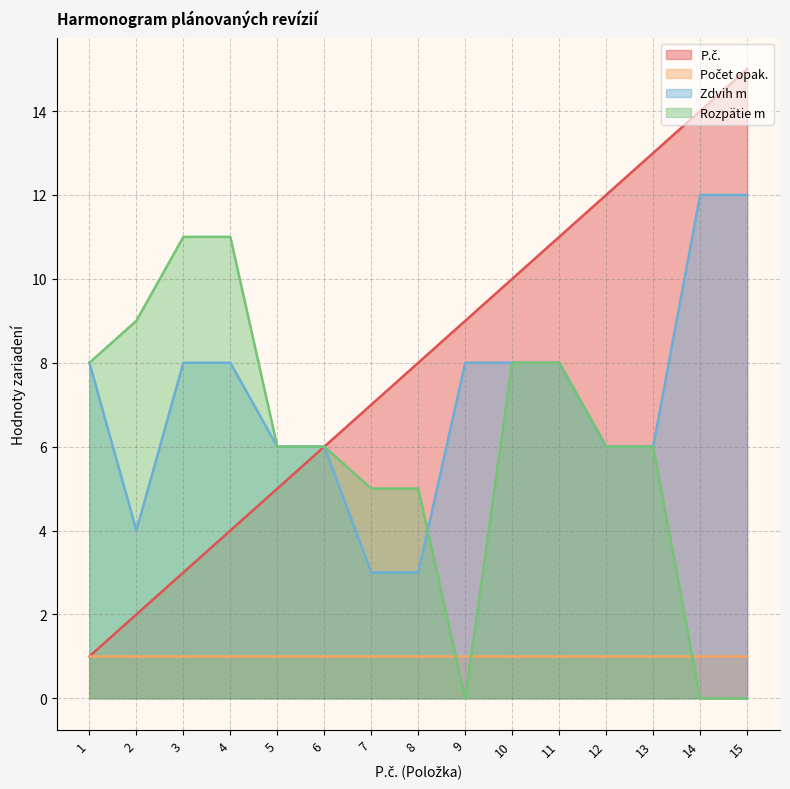

What is the difference between the second highest and minimum values in the Zdvih m series?

9